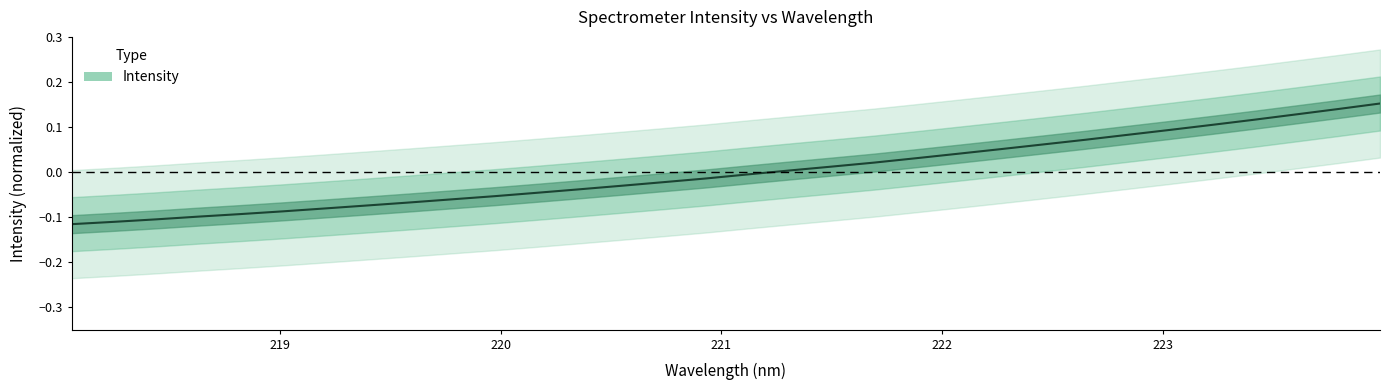

How many values are below 0?

17